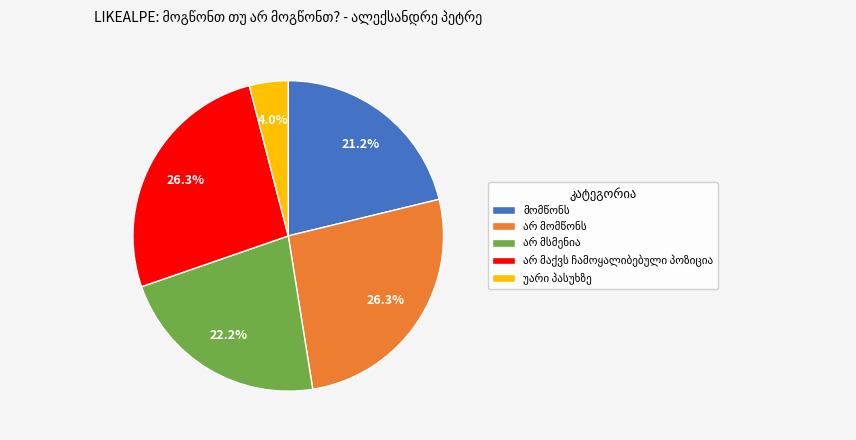

To the nearest percent, what is the difference between the largest and smallest slice percentages?

22%